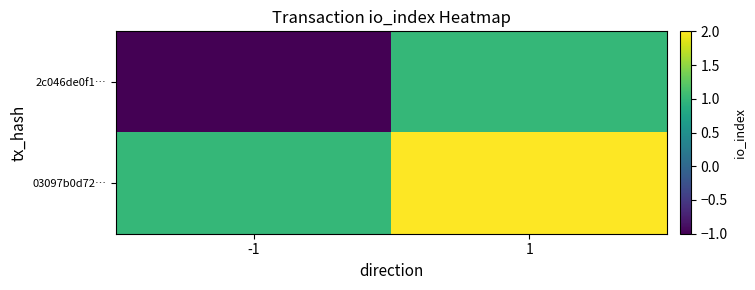

Which series changed the most between -1 and 1?

2c046de0f1…